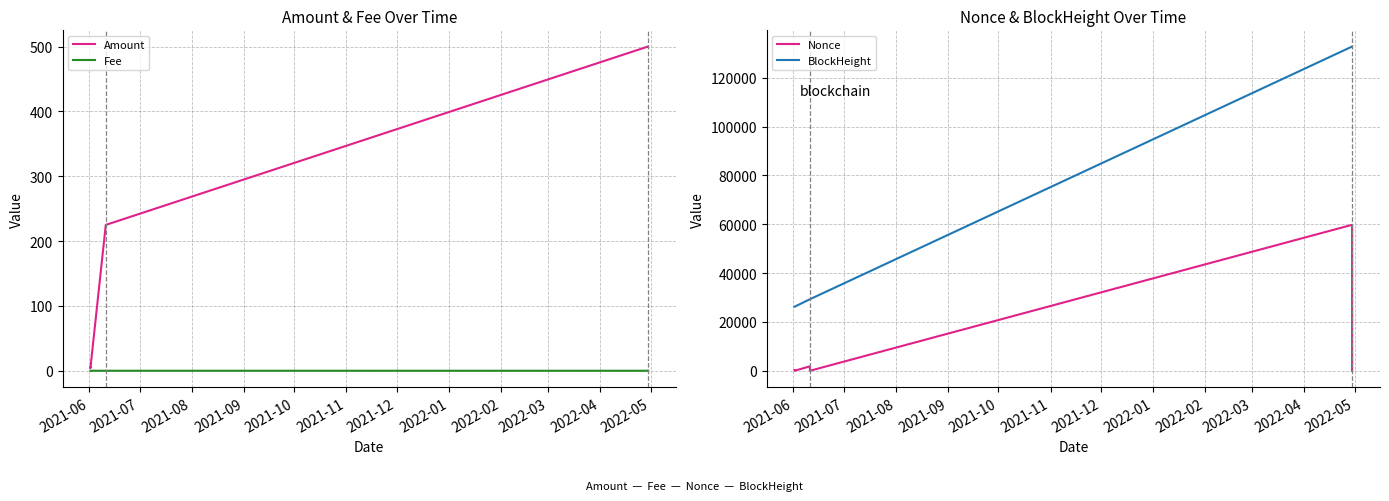

How many lines are shown in the chart?

4